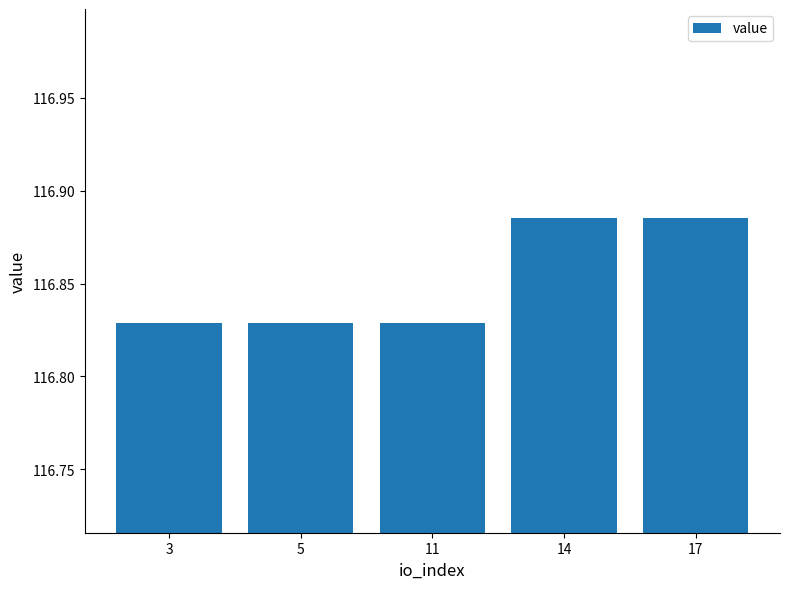

The chart shows a value of 162.3 at 17. True or false?

False